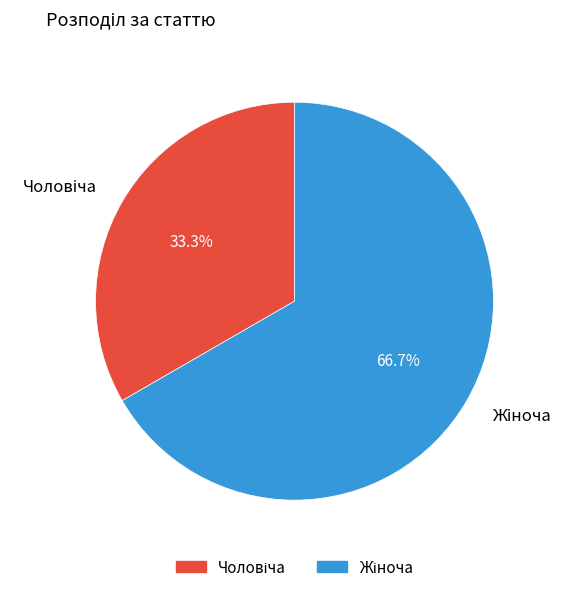

Does any single category account for the majority?

Yes